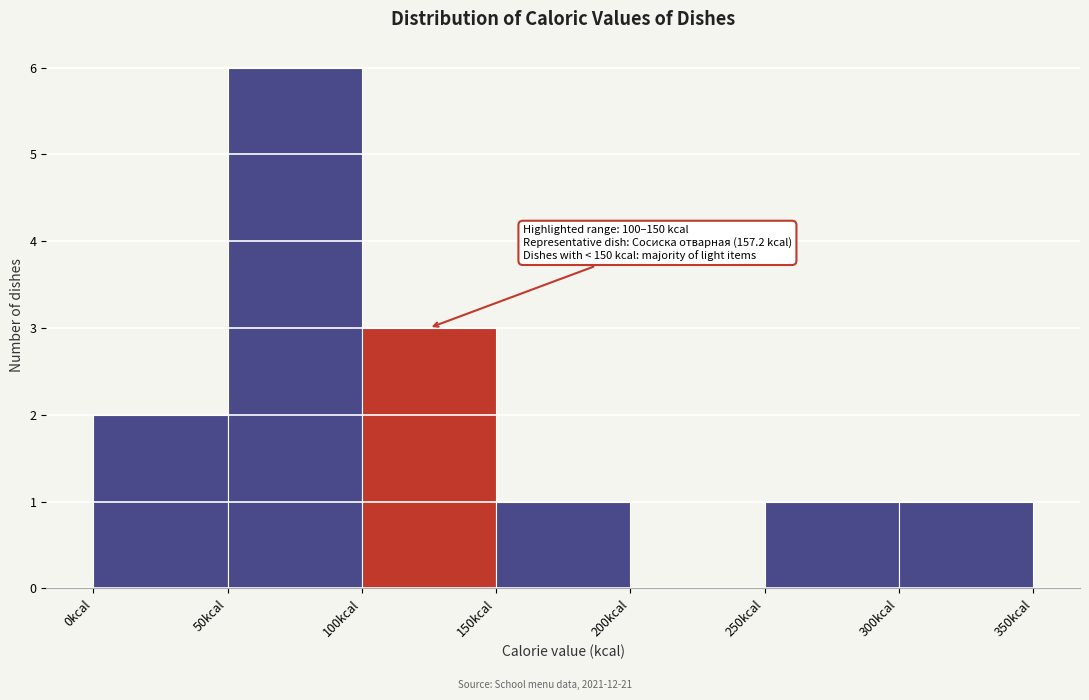

Which range on the x-axis has the tallest bar?

50 to 100